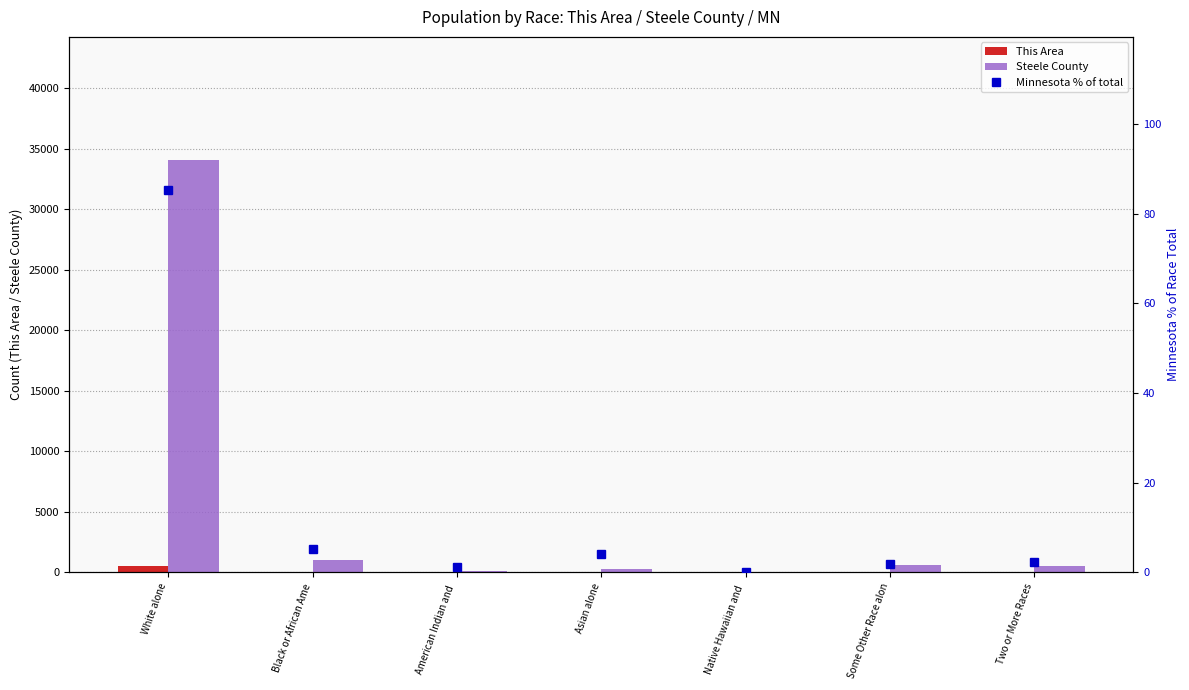

What is the label of the 2nd bar from the left?

Black or African Ame